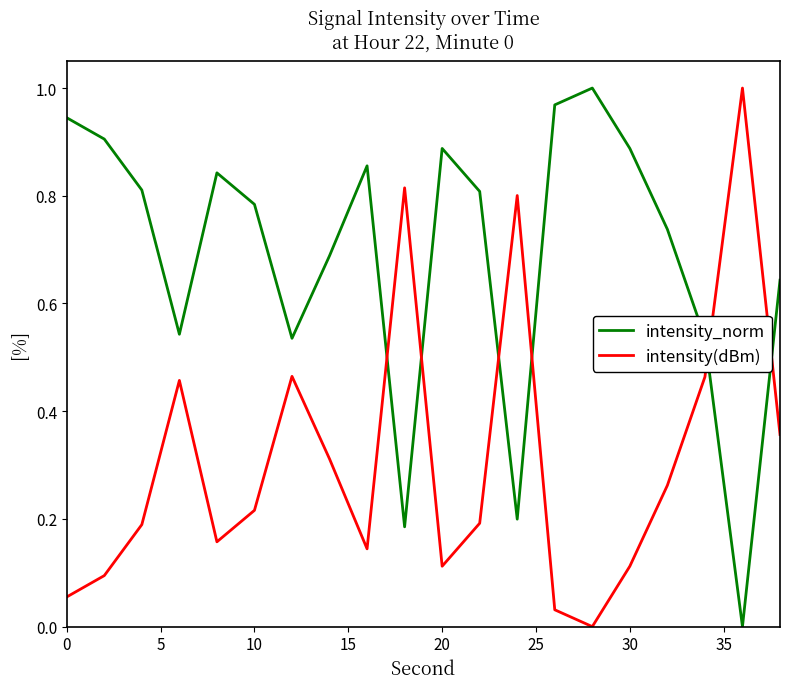

List the series in order of their overall mean, highest first.

intensity_norm, intensity(dBm)